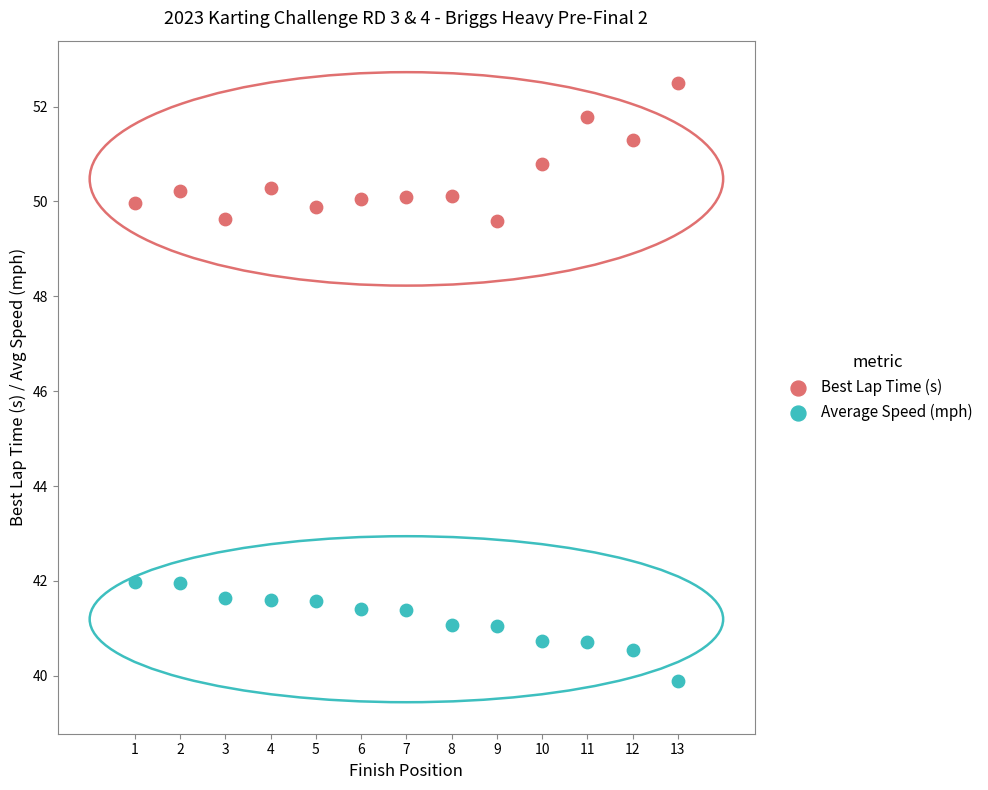

What is the X range (max minus min) for the scatter plot?

12.0